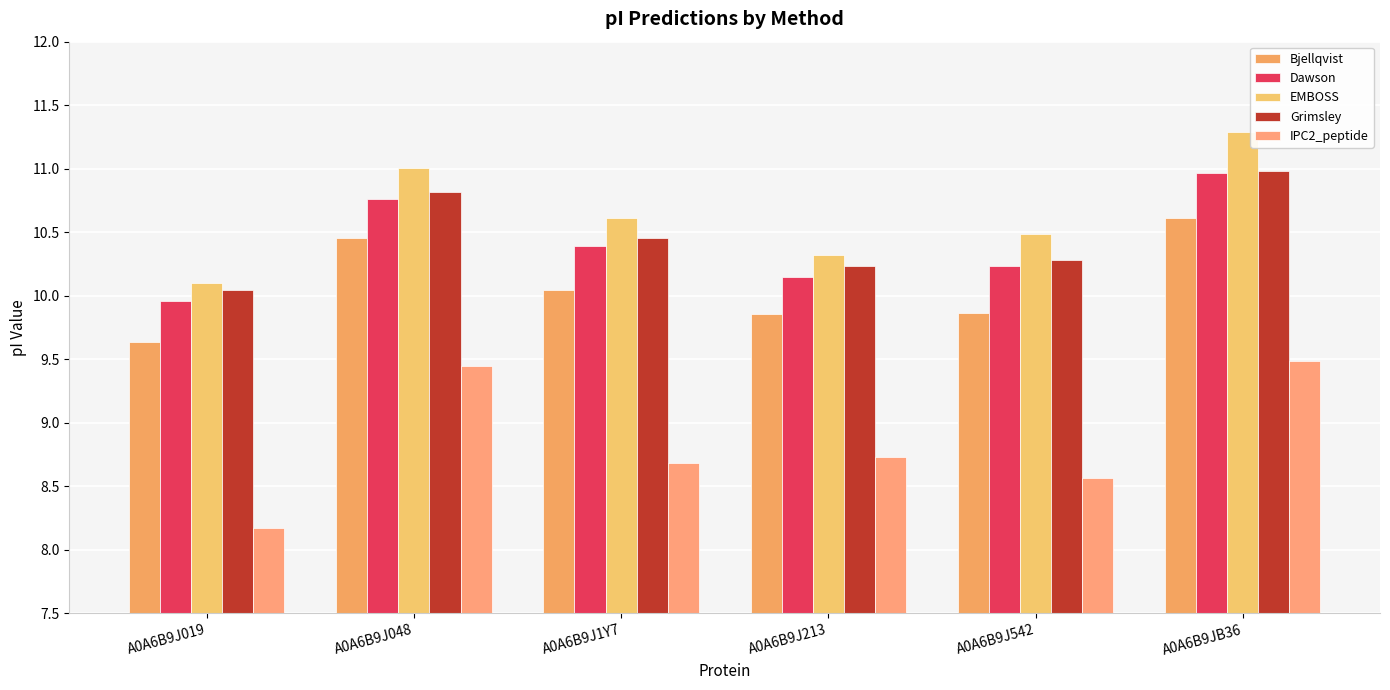

Are the bars horizontal?

No